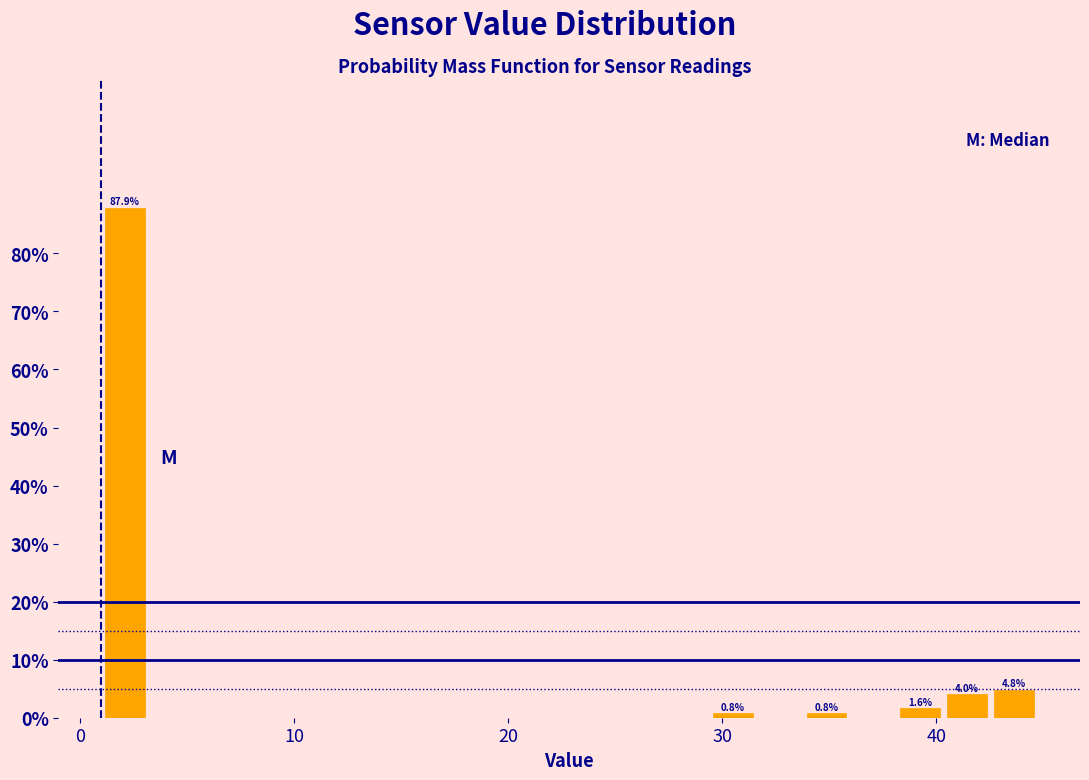

Around what value on the x-axis is the tallest bar? Give the approximate position of its centre, as read against the axis.

2